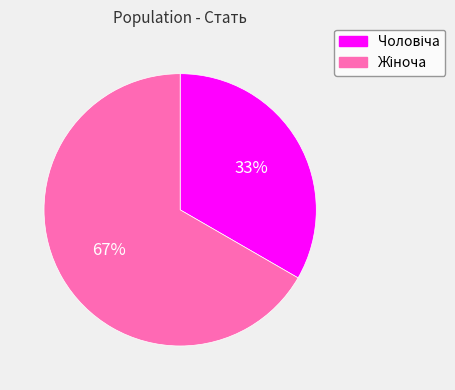

Is there any slice that represents more than half of the pie?

Yes